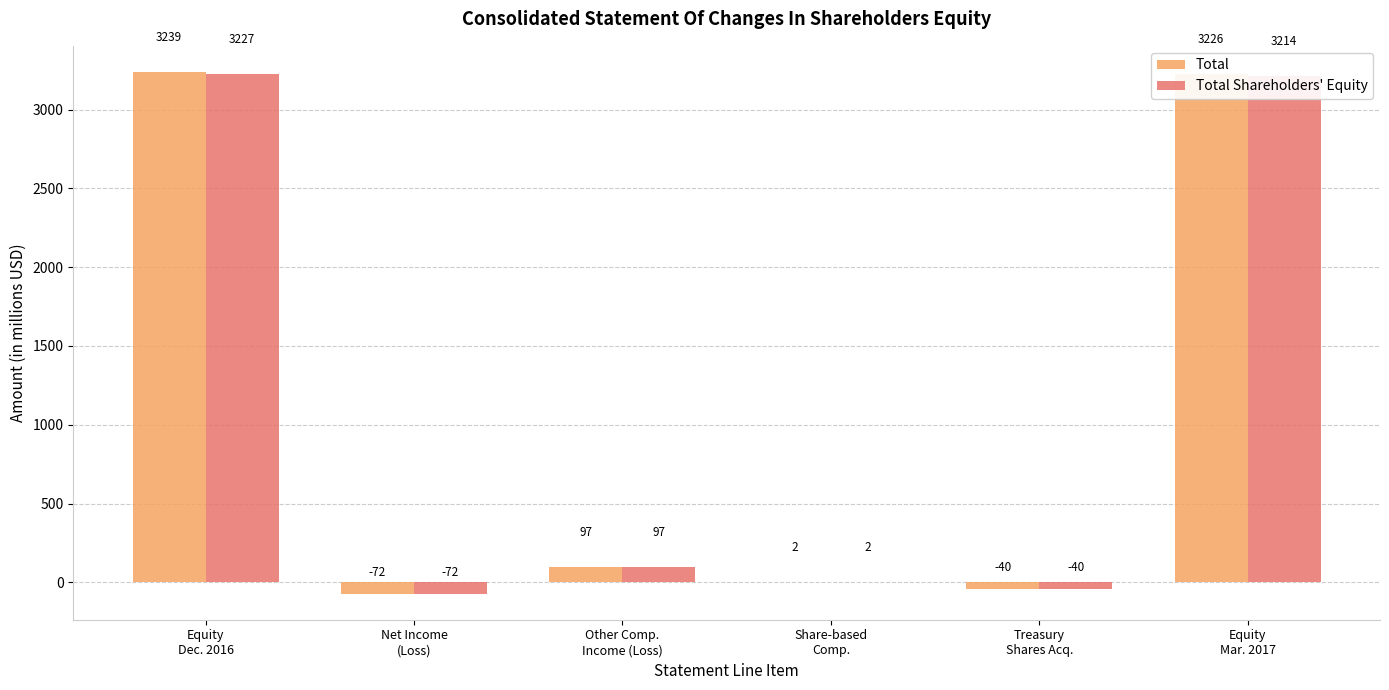

What is the average value of the Total Shareholders' Equity series?

1071